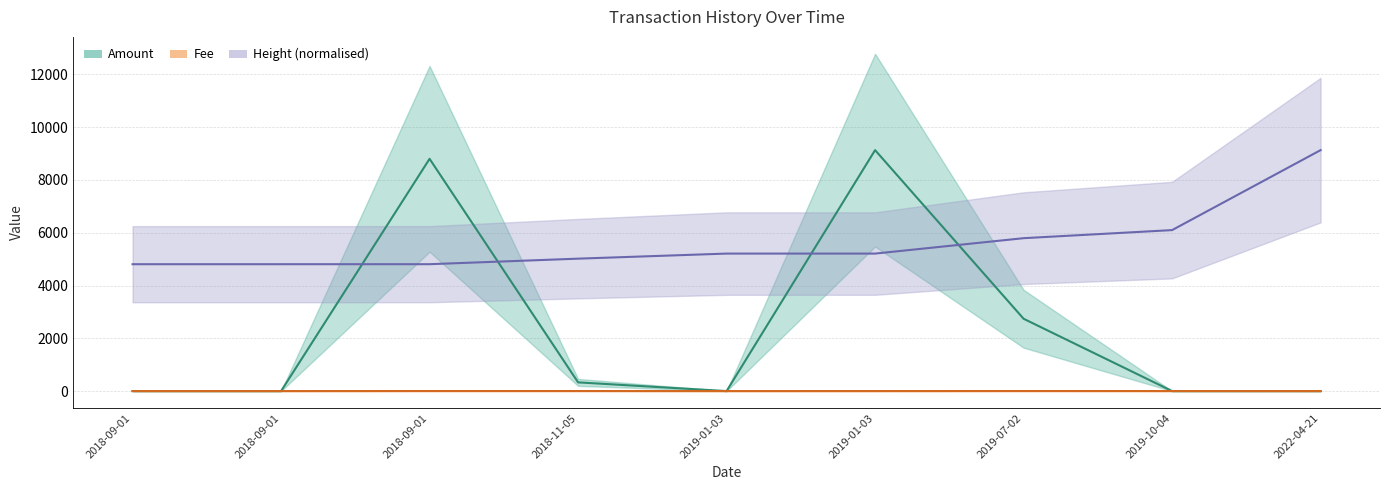

True or false: Height and Fee intersect in this chart.

False